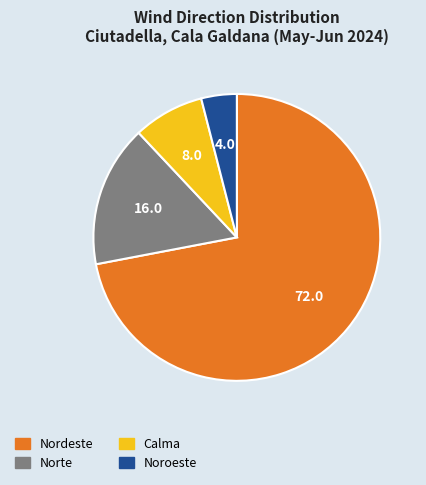

Count the number of slices in the pie.

4